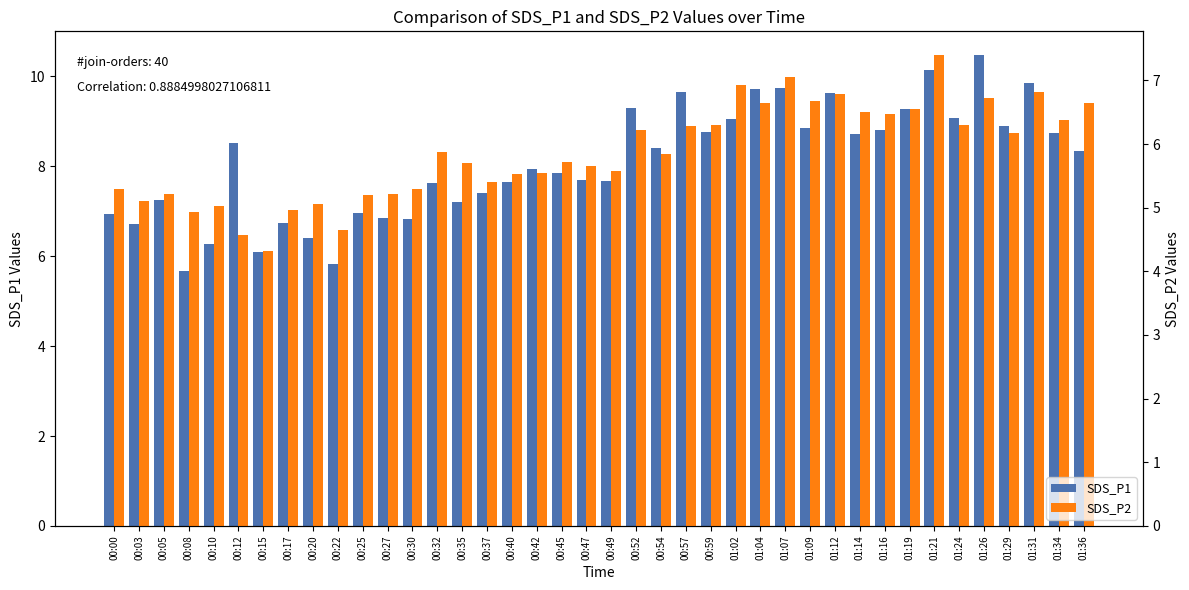

At which category is the sum across all series the highest?

01:21